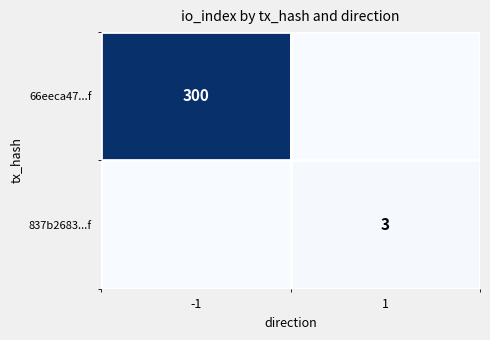

At how many categories does at least one series exceed 143?

1